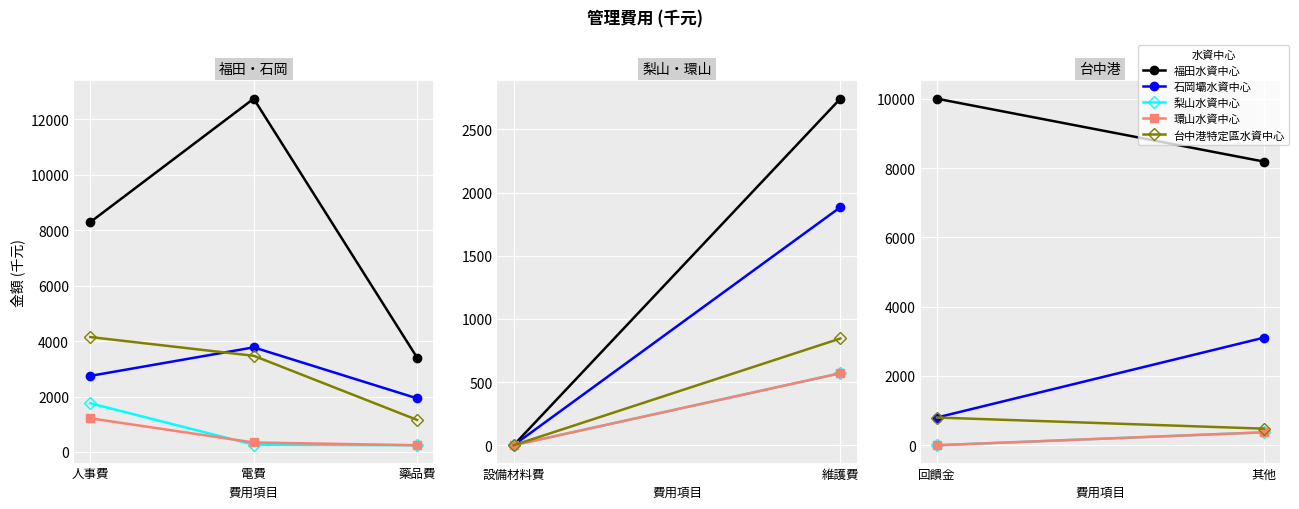

How many categories are shown in the chart?

3